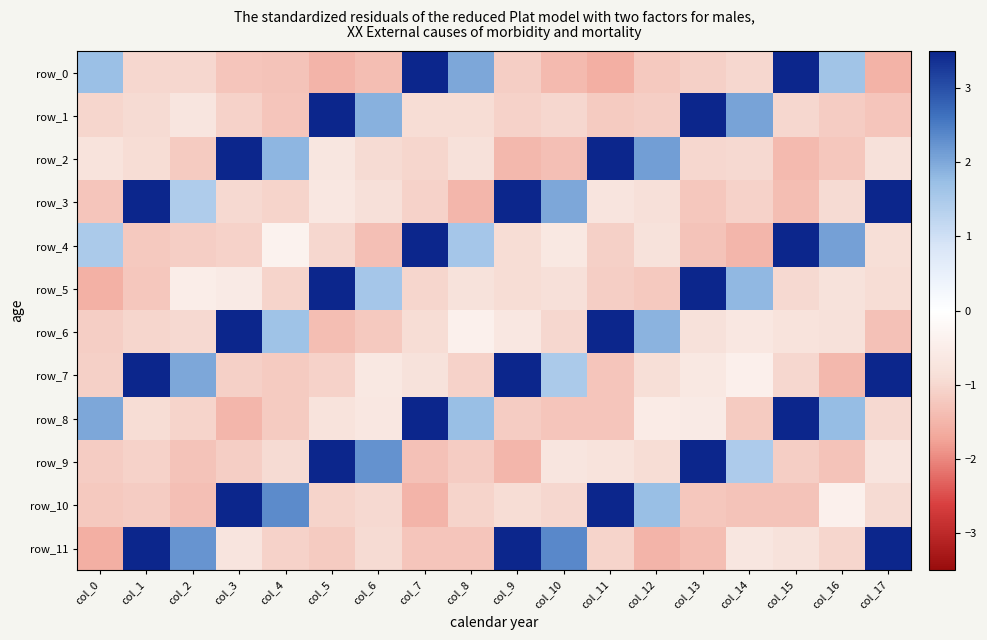

At col_15, list the series in order from largest to smallest.

row_0, row_4, row_8, row_6, row_11, row_5, row_1, row_7, row_9, row_10, row_3, row_2